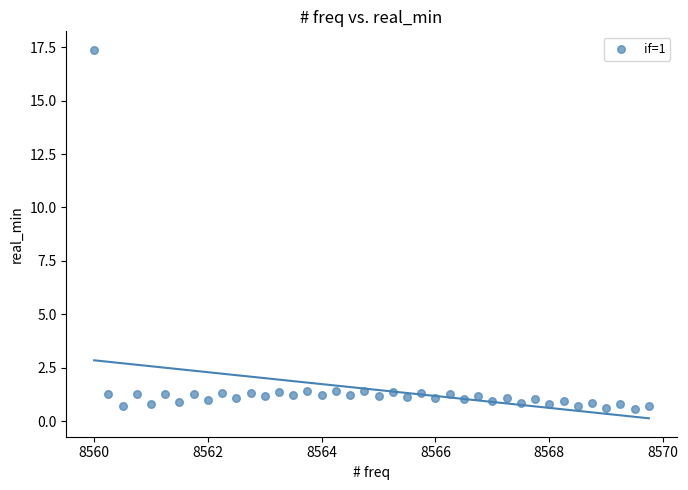

What is the range of Y values (max minus min)?

16.8